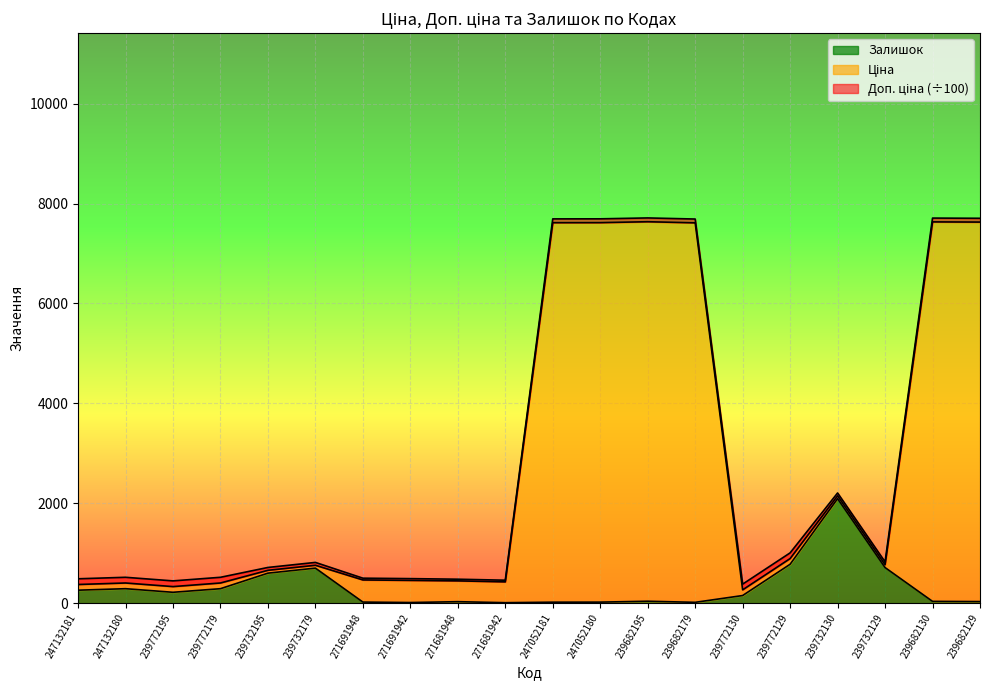

Which series has the largest total across all categories?

Ціна